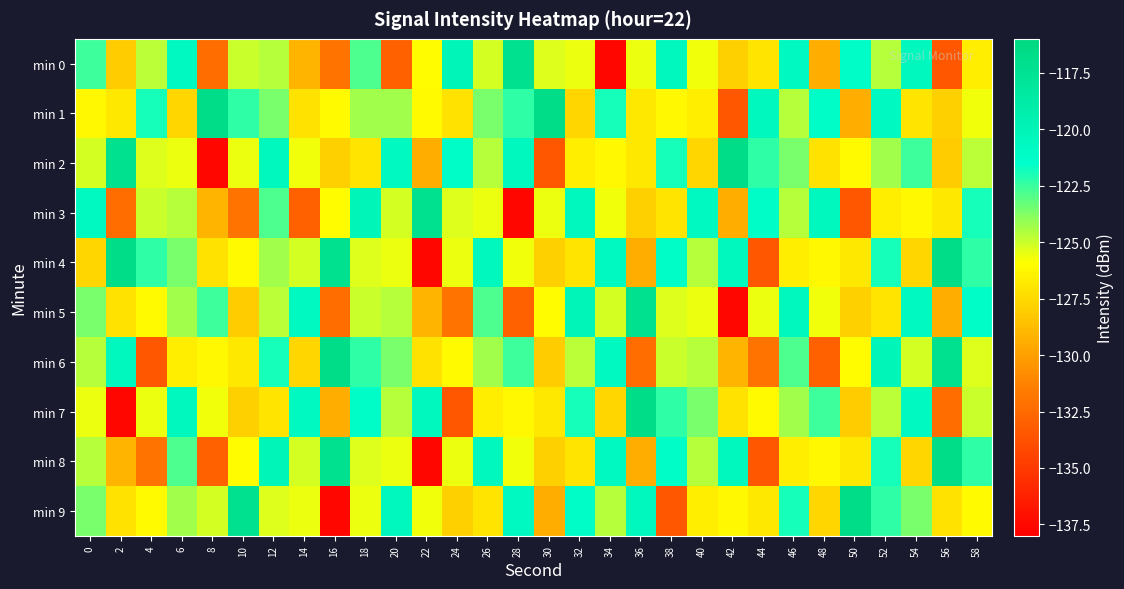

Which series changed the most between 34 and 54?

min 0